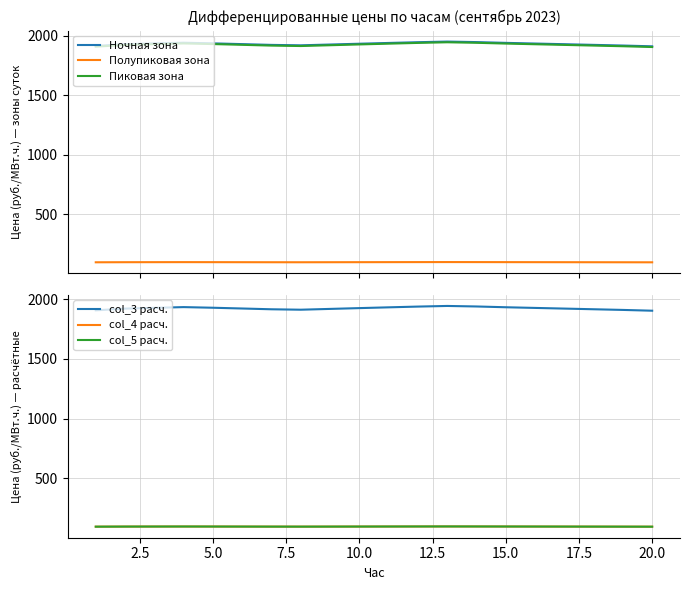

How many lines are shown in the chart?

6